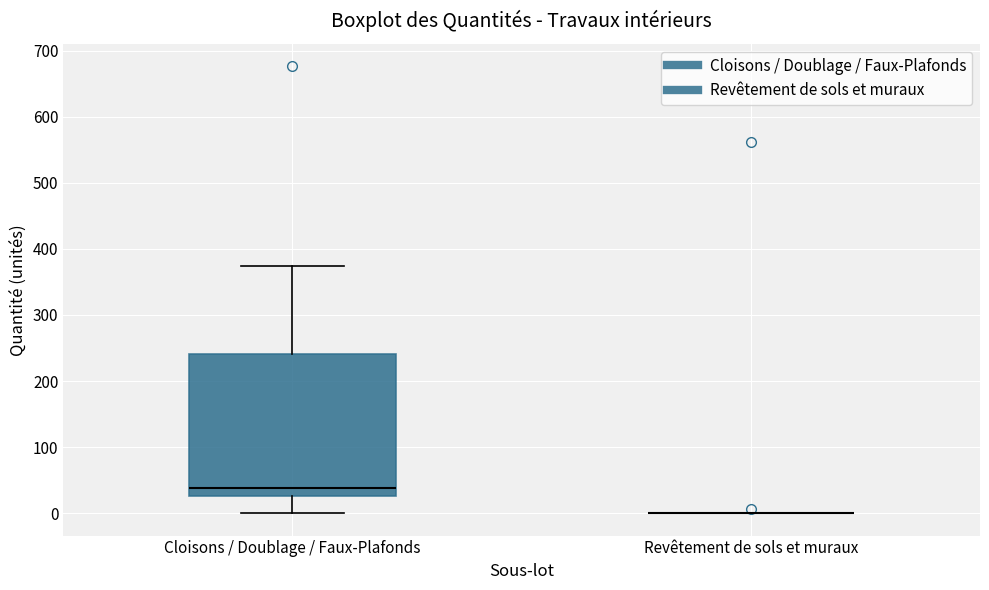

Which box is the tallest, from its lower edge to its upper edge?

Cloisons / Doublage / Faux-Plafonds